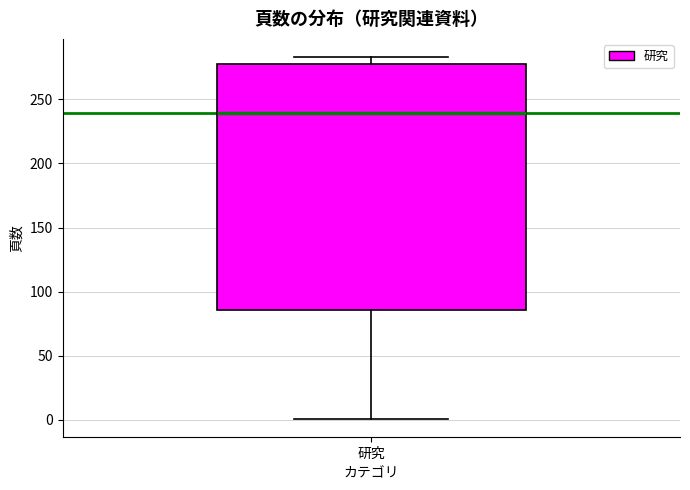

Where is the lower edge of the box for 研究 on the y-axis? The values are not printed on the chart, so give them approximately, as read against the axis.

85